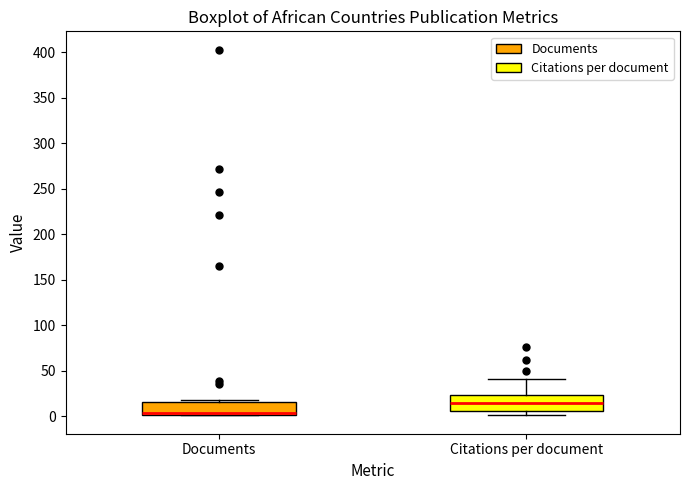

Where is the lower edge of the box for Citations per document on the y-axis? The values are not printed on the chart, so give them approximately, as read against the axis.

5